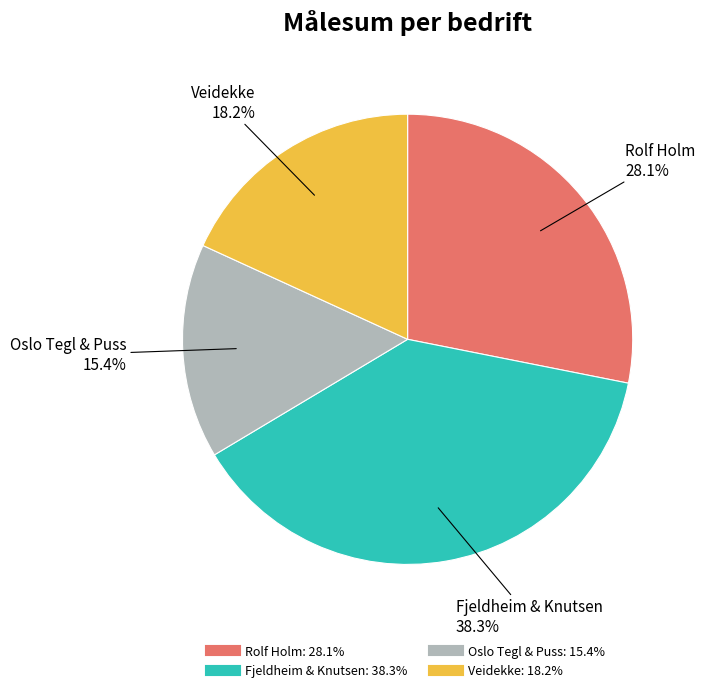

Is there a majority slice in this chart?

No